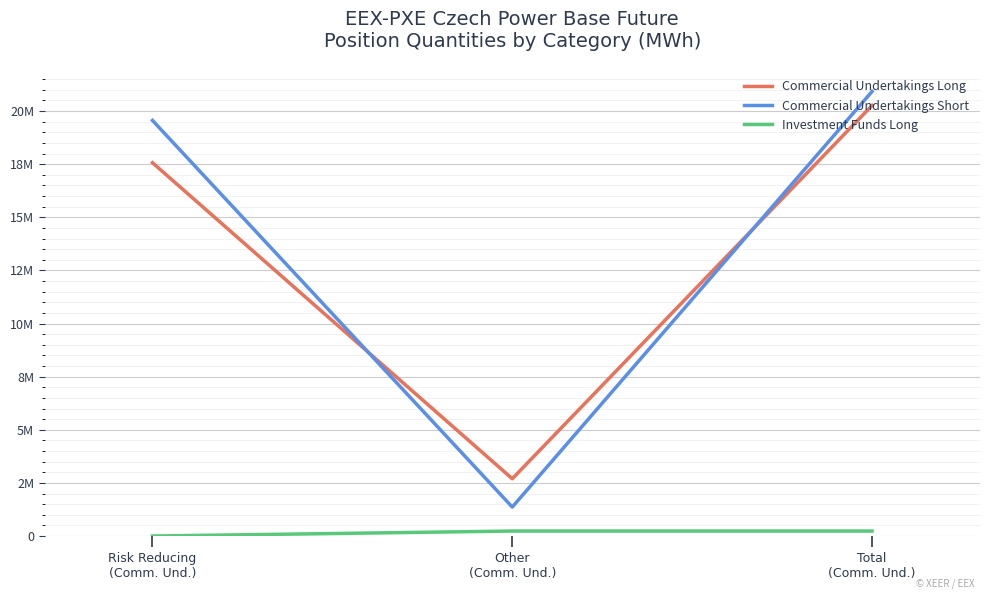

Rank the categories by Investment Funds Long value from lowest to highest.

Risk Reducing
(Comm. Und.), Other
(Comm. Und.), Total
(Comm. Und.)